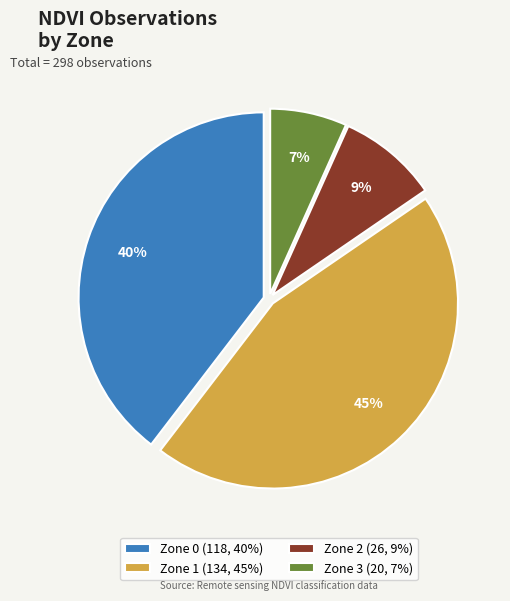

Between Zone 1 (134, 45%) and Zone 2 (26, 9%), which is larger?

Zone 1 (134, 45%)